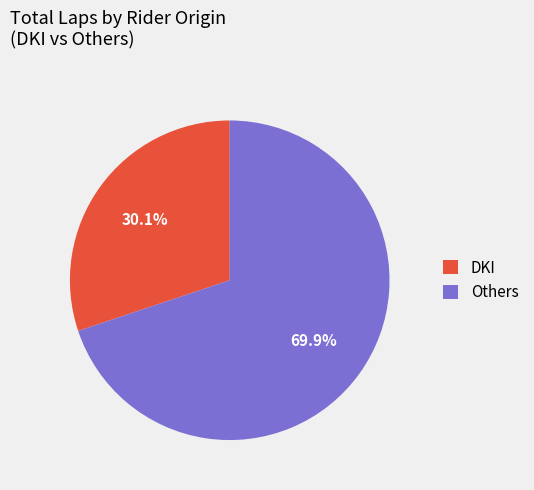

To the nearest percent, what is the average slice percentage?

50%